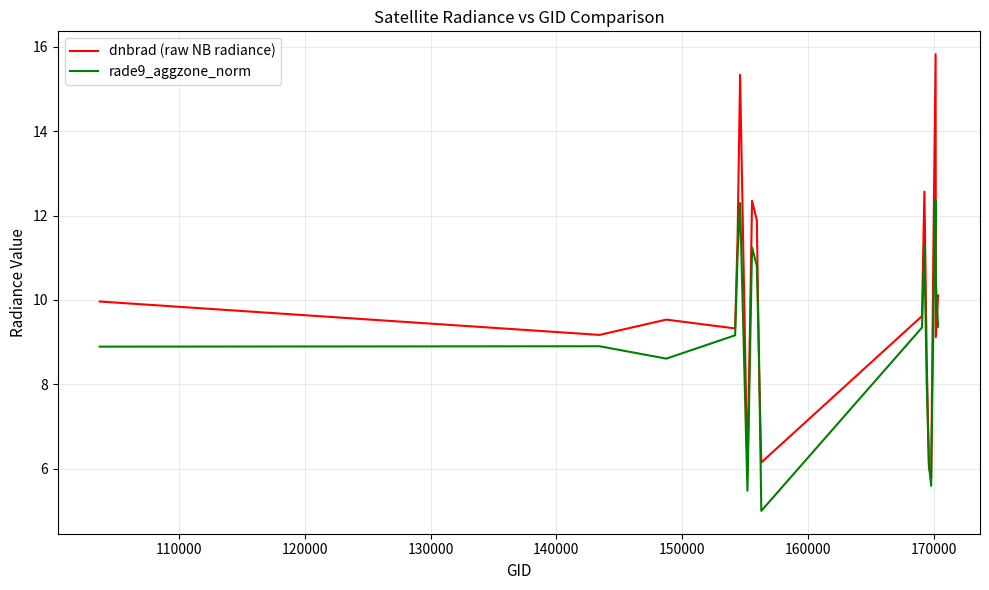

What is the smallest value displayed?

5.0